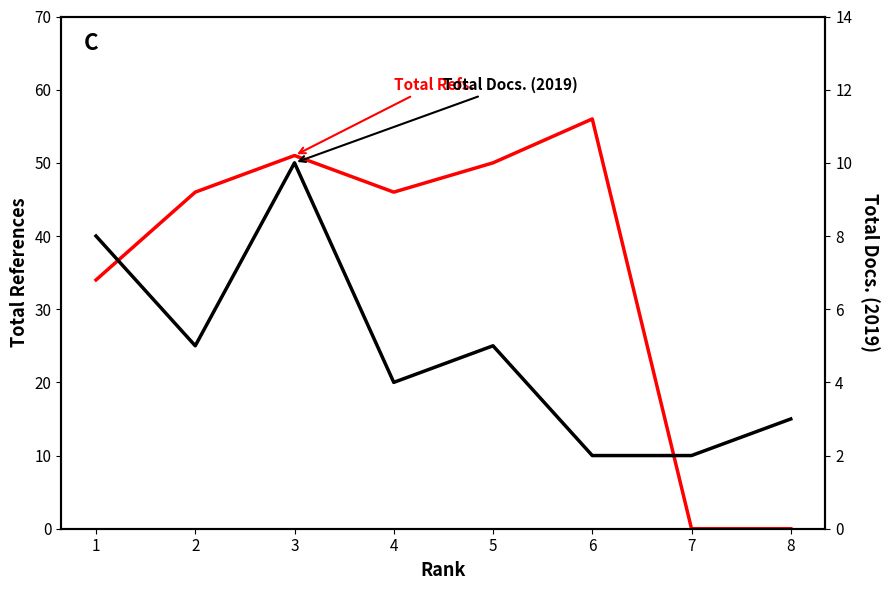

What is the difference between the second highest and minimum values in the Total Refs. series?

51